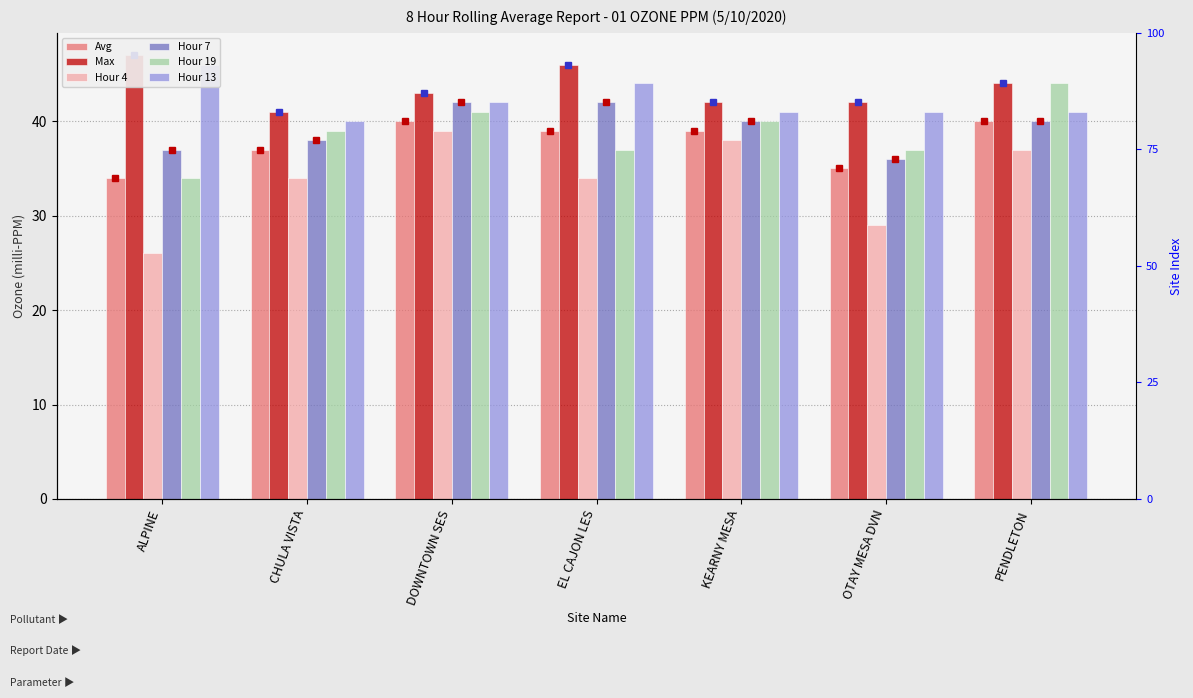

Which series changed the most between DOWNTOWN SES and PENDLETON?

Hour 19